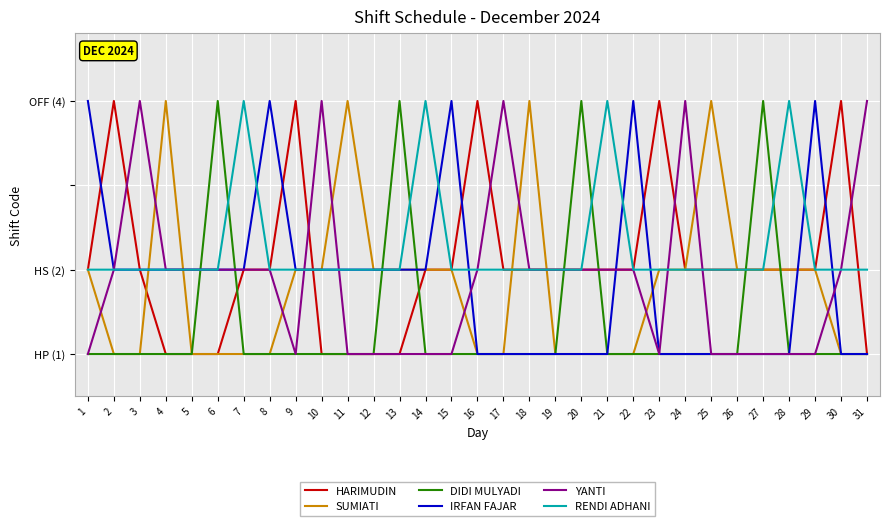

Read the DIDI MULYADI value at 2.

1